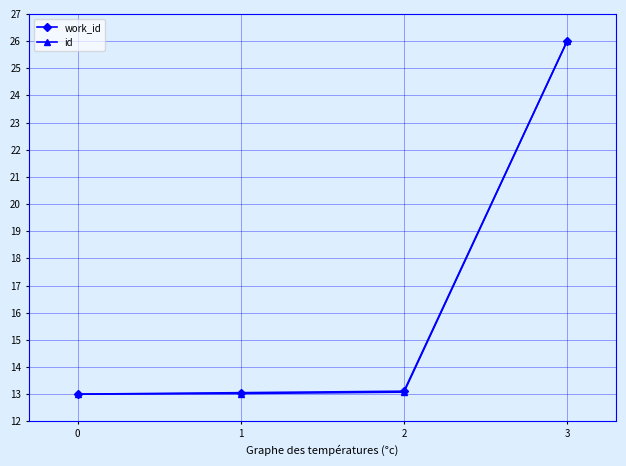

The value of id at 0 is 8.8. True or false?

False